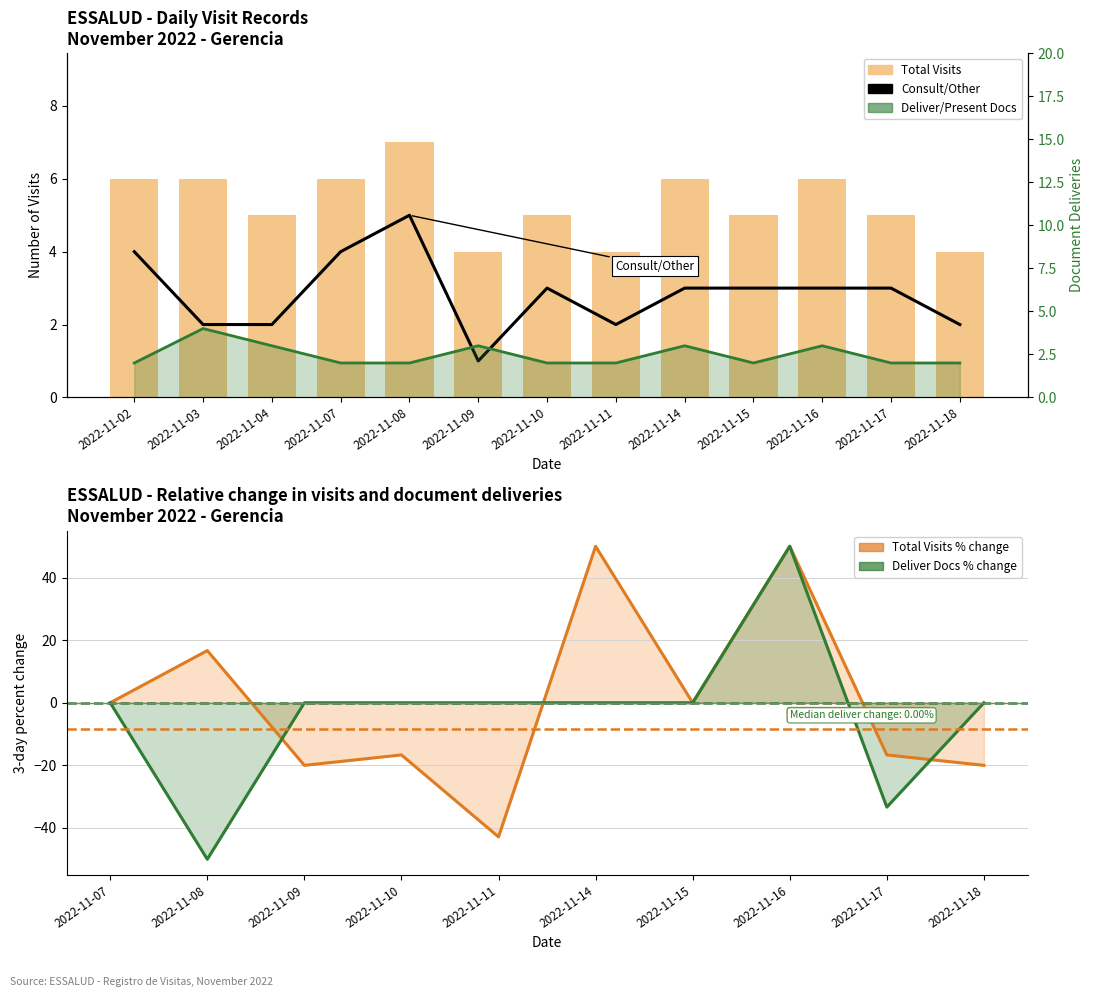

How many data points in Total Visits are less than 5?

3